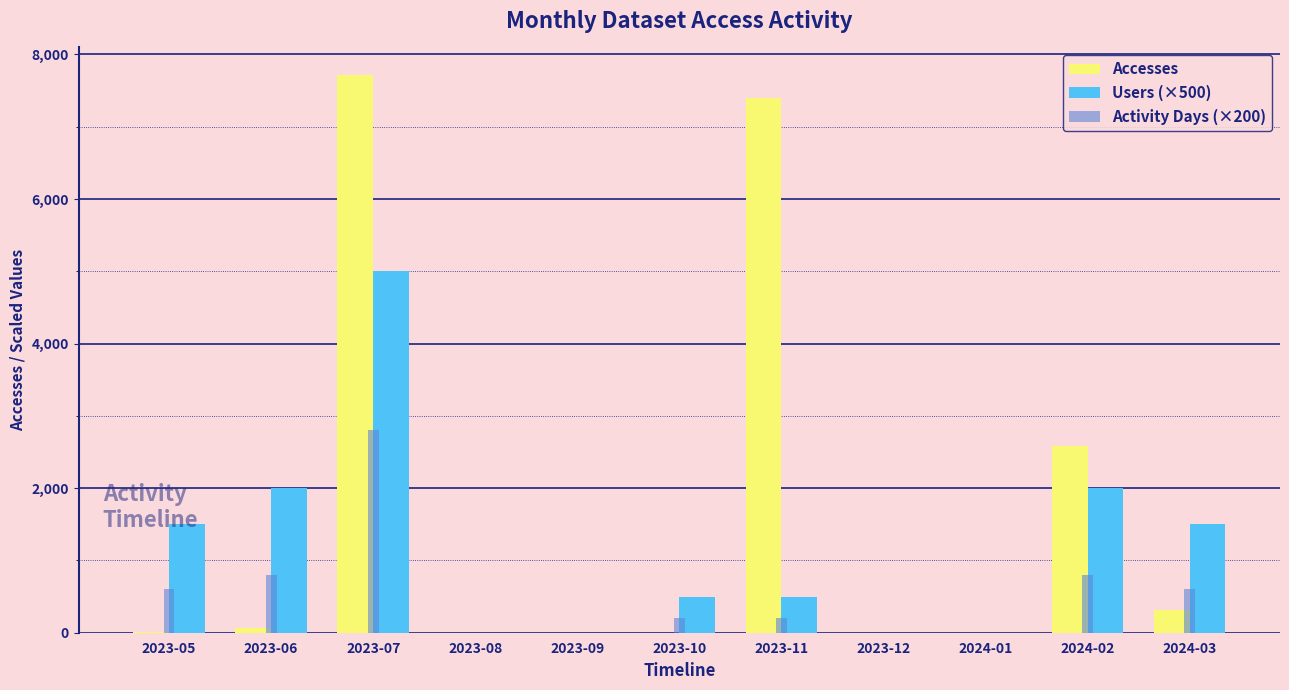

Which category has the highest value in the Activity Days (×200) series?

2023-07